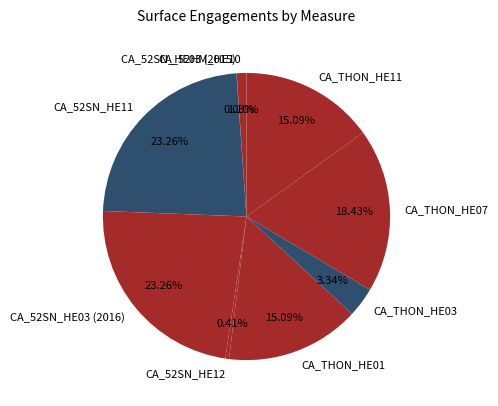

To the nearest percent, what is the average slice percentage?

11%